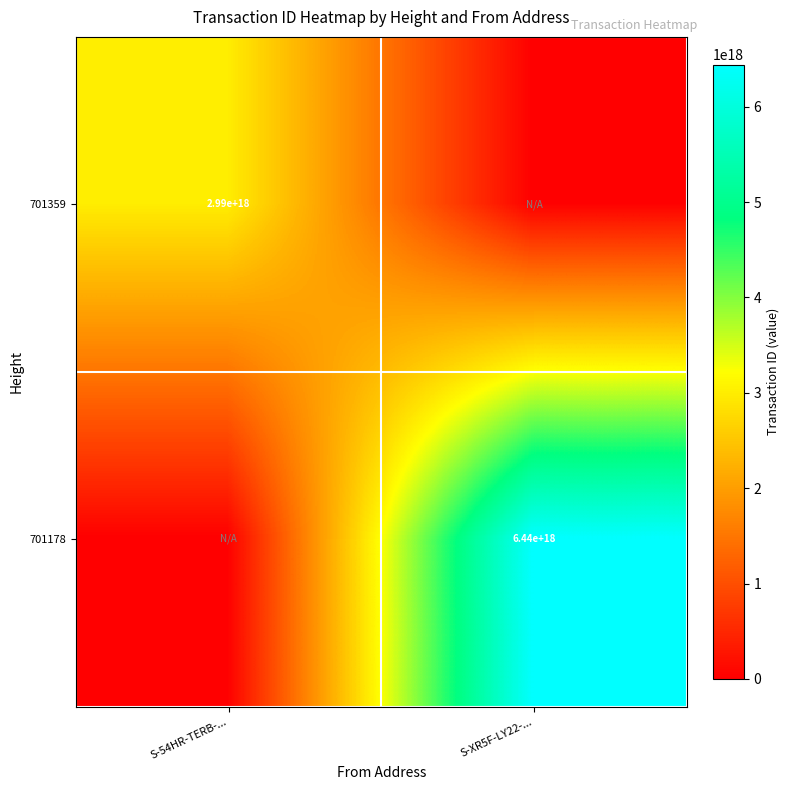

Is it true that 701359 equals 1998803294902453248 at S-54HR-TERB-...?

False